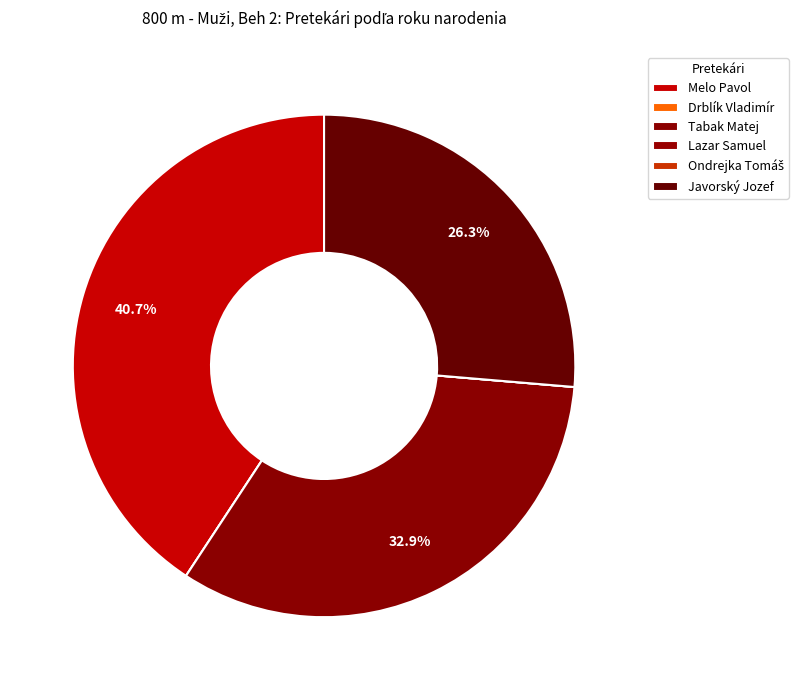

Is there any slice that represents more than half of the pie?

No